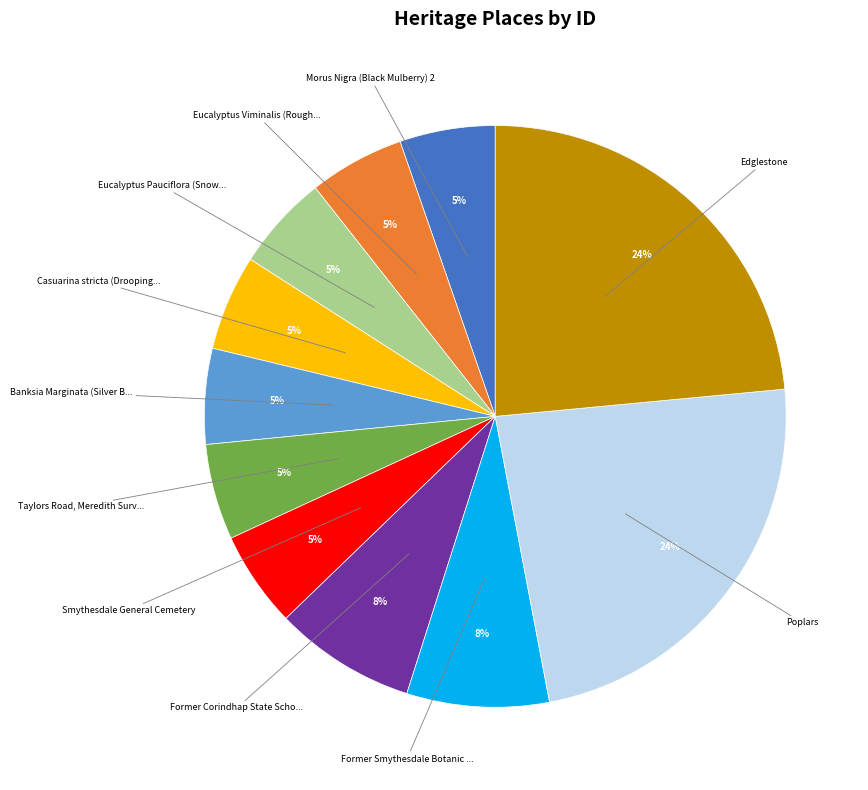

Is there any slice that represents more than half of the pie?

No